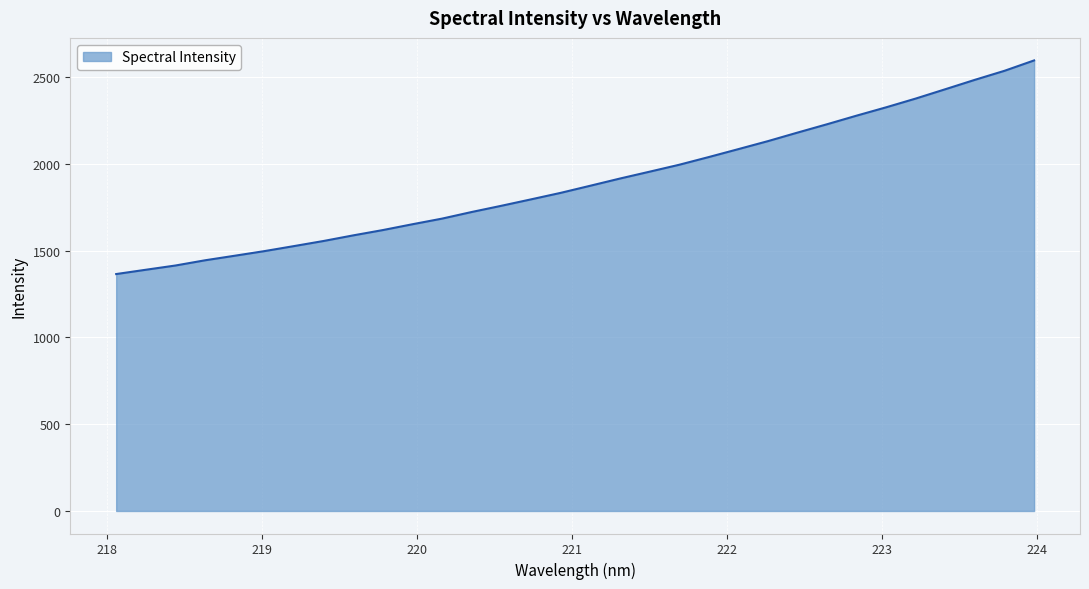

What is the minimum value shown in the chart?

1365.0